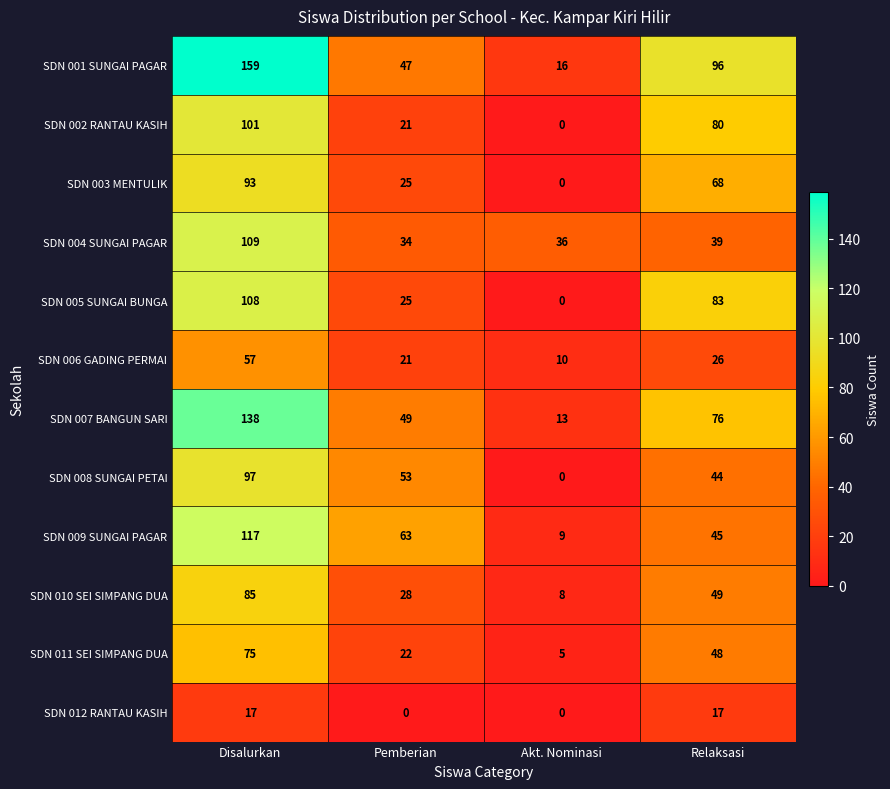

What is the average value of the SDN 005 SUNGAI BUNGA series?

54